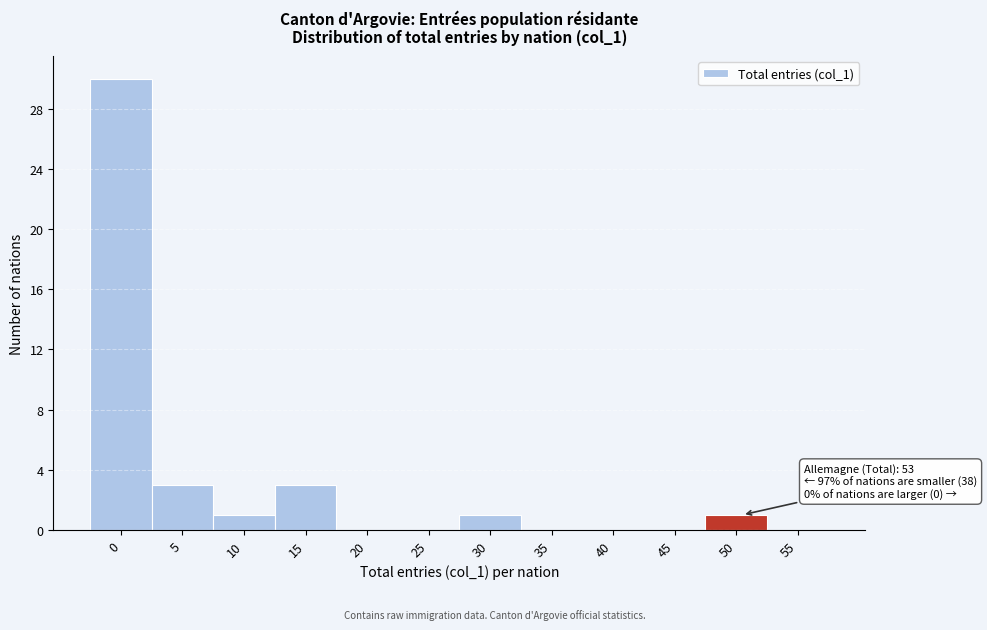

Reading left to right, what are all the values shown in this chart?

0=30	5=3	10=1	15=3	20=0	25=0	30=1	35=0	40=0	45=0	50=1	55=0